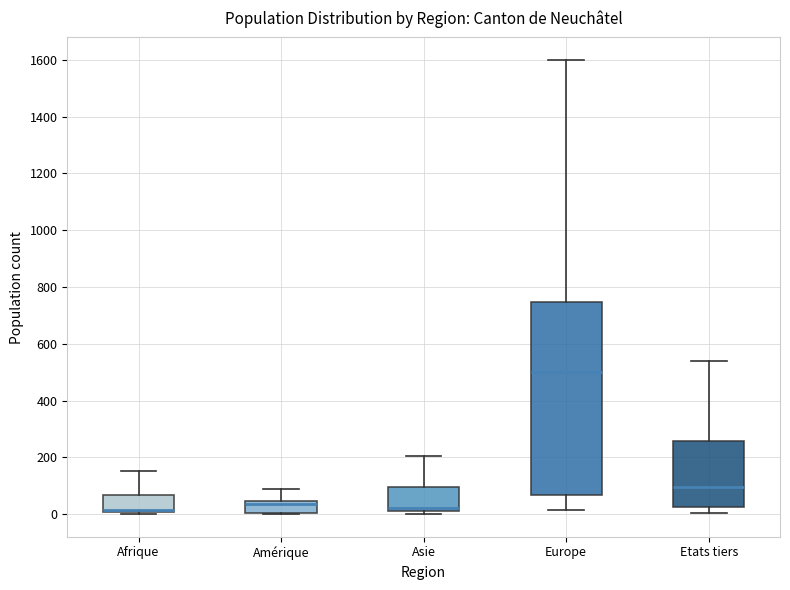

Which box is the tallest, from its lower edge to its upper edge?

Europe